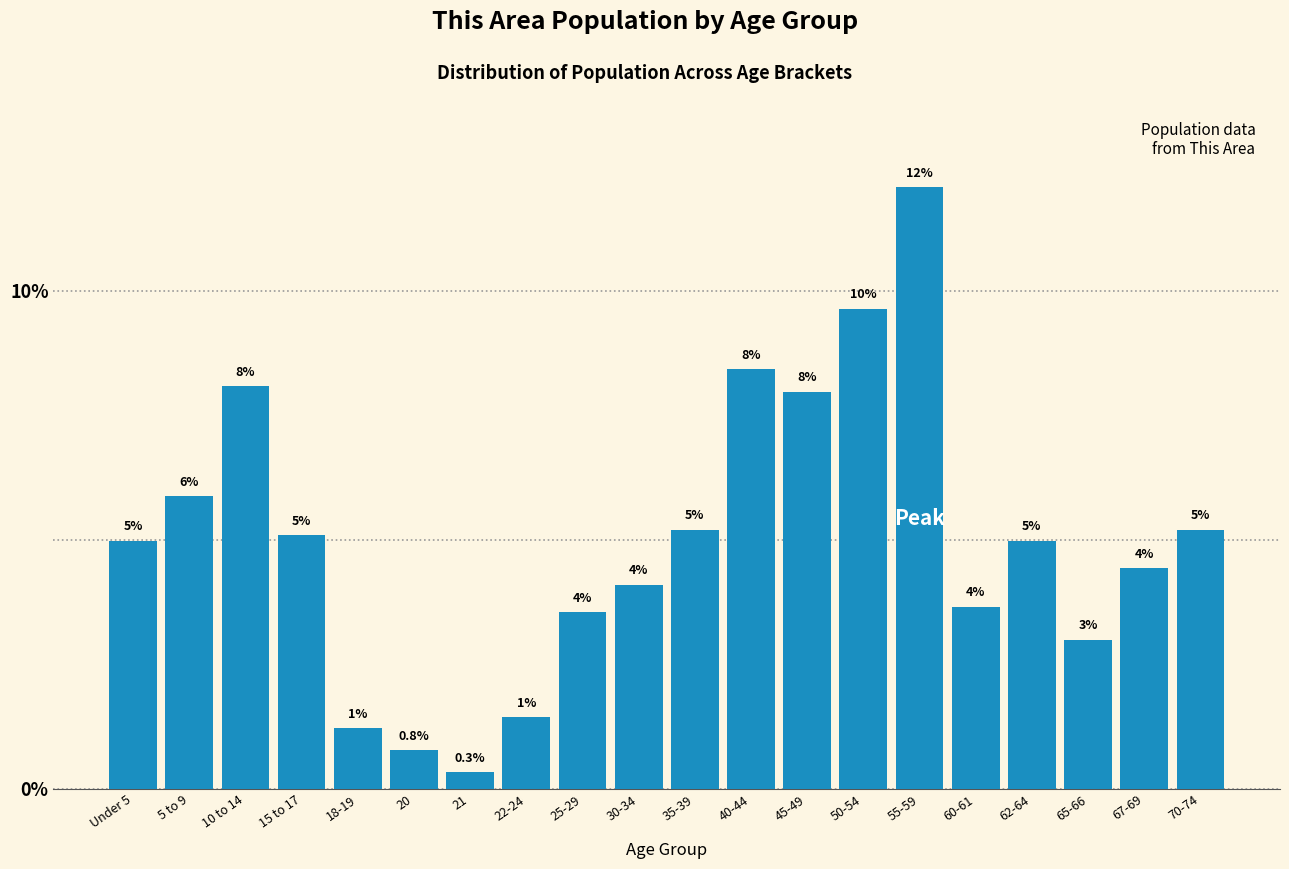

Where is the data nearest to the value 6?

5 to 9